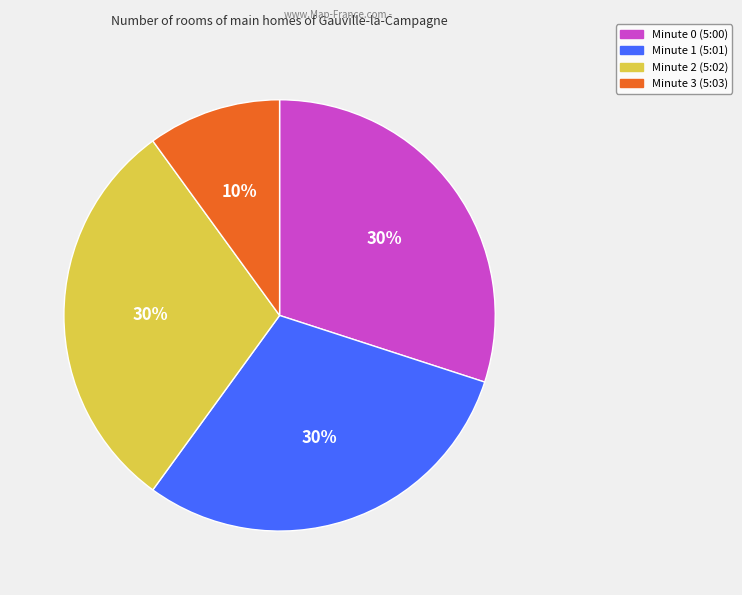

How many segments does this pie chart have?

4